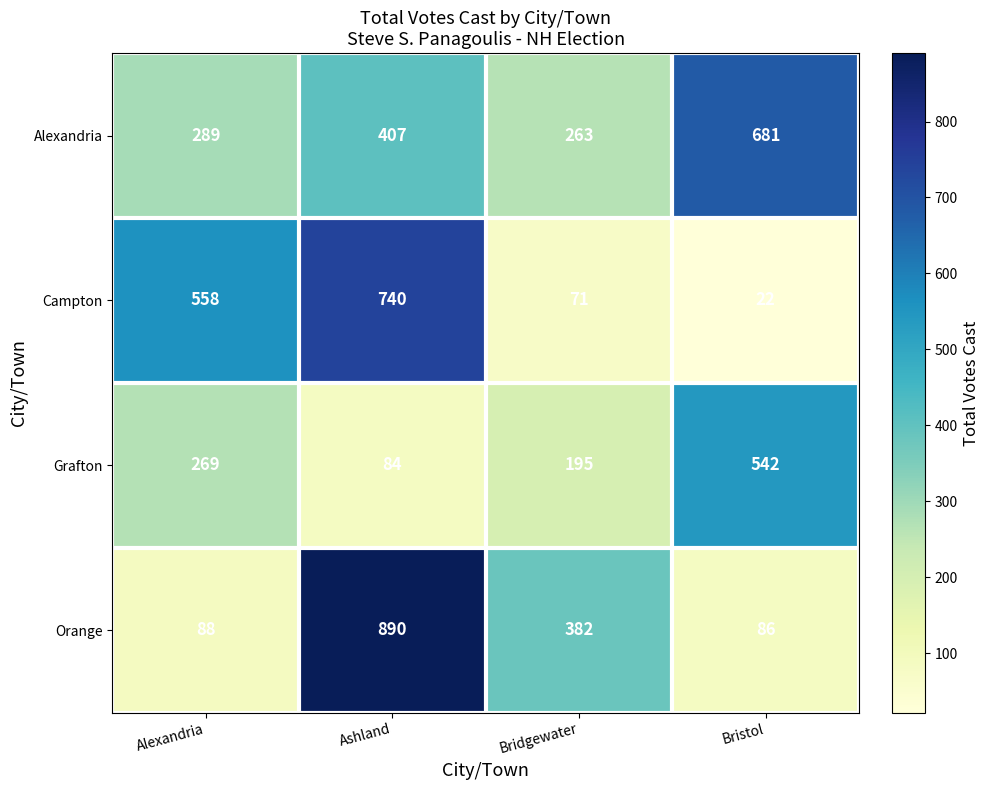

What is the total value across all series at Bridgewater?

911